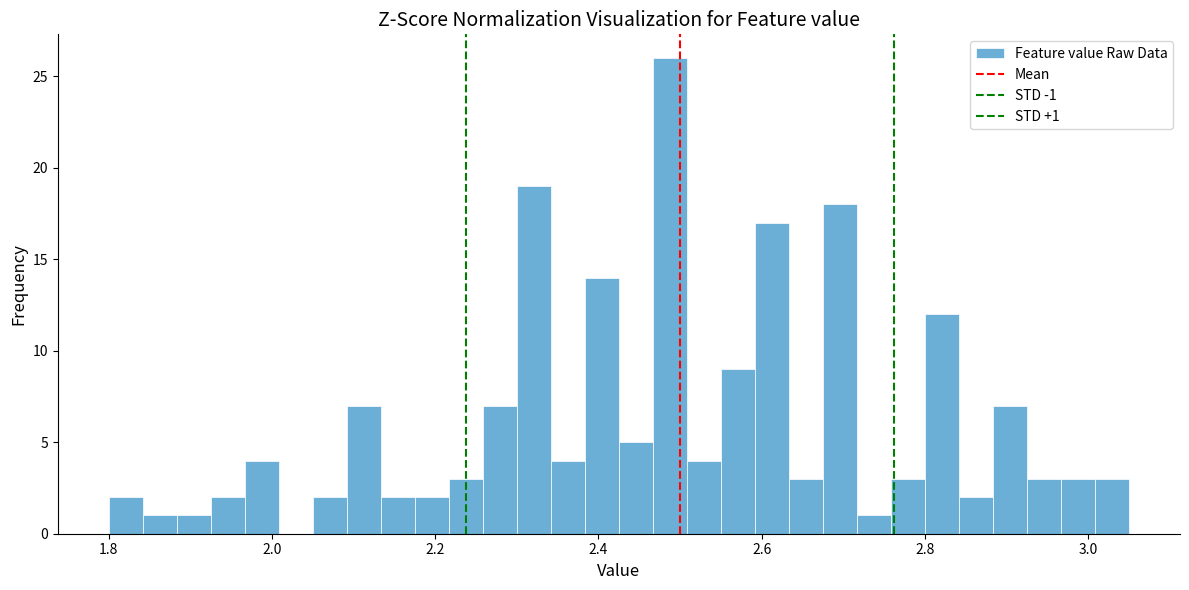

Around what value on the x-axis is the tallest bar? Give the approximate position of its centre, as read against the axis.

2.48